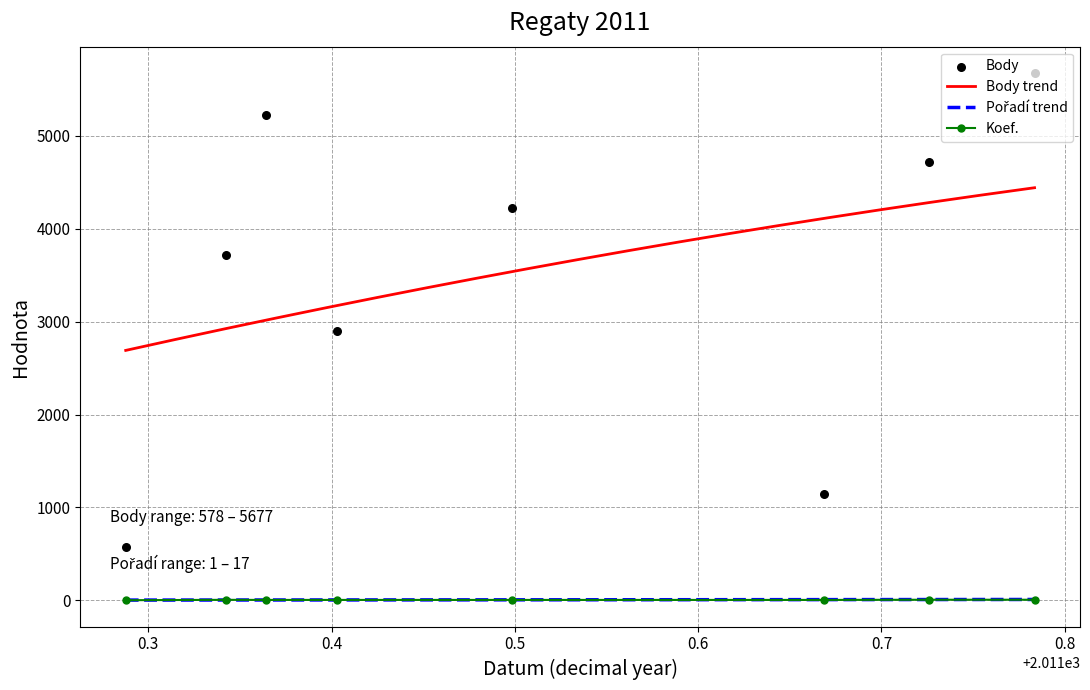

What is the total value across all series at 2011-09-23?

4730